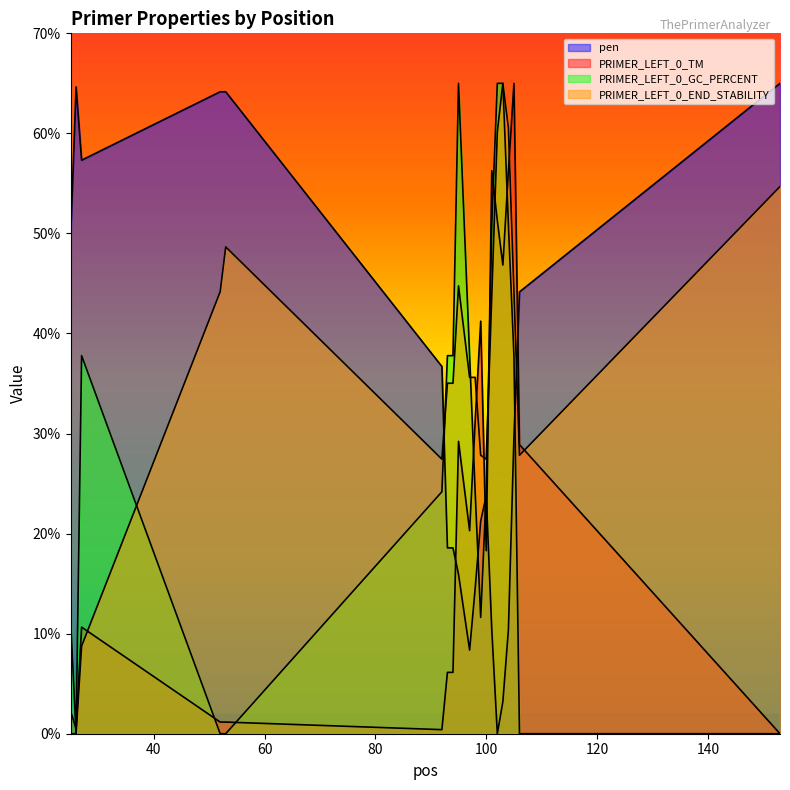

After their last crossing, which series has the higher values: PRIMER_LEFT_0_END_STABILITY or pen?

pen